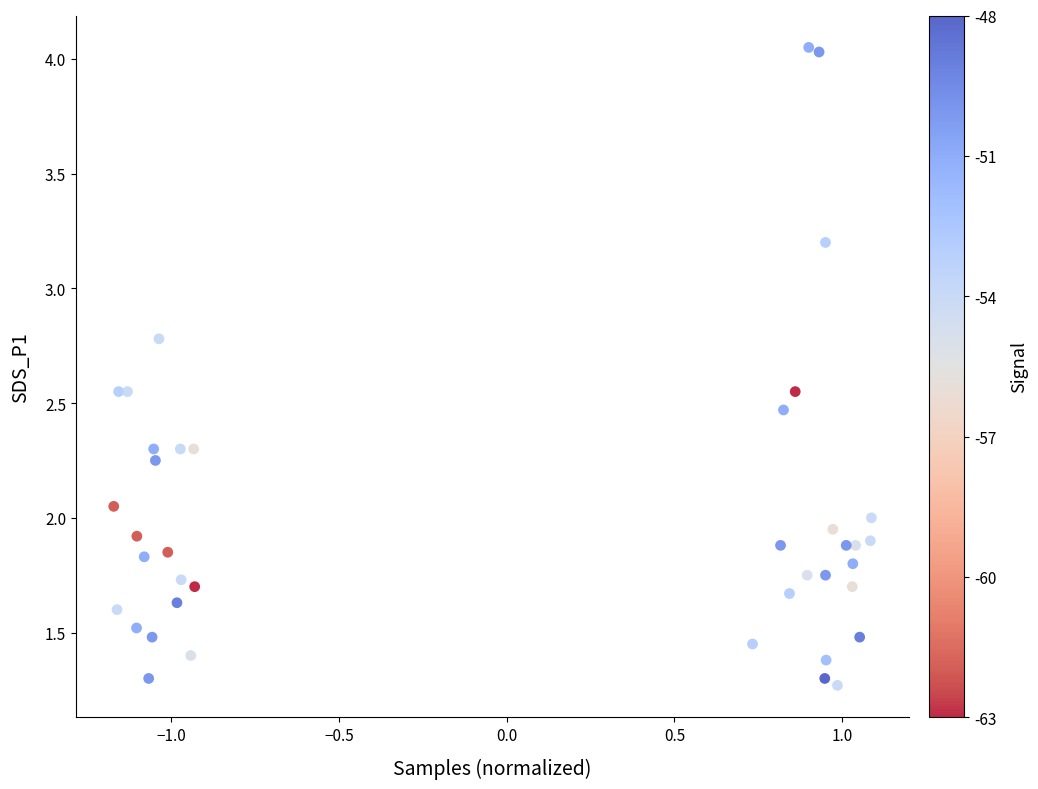

What is the range of X values (max minus min)?

2.3